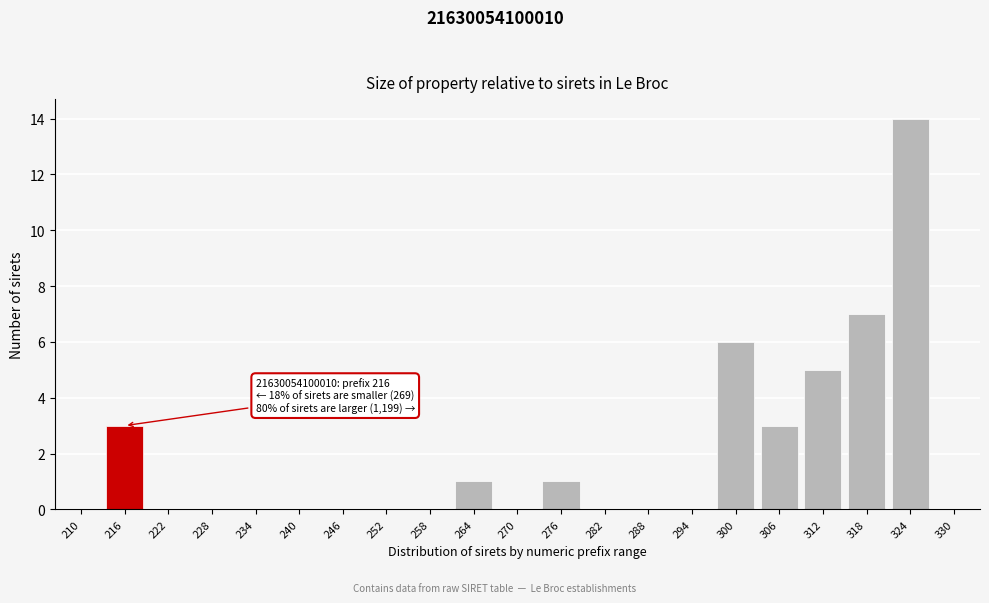

Reading left to right, list all the values displayed in this chart.

210=0	216=3	222=0	228=0	234=0	240=0	246=0	252=0	258=0	264=1	270=0	276=1	282=0	288=0	294=0	300=6	306=3	312=5	318=7	324=14	330=0